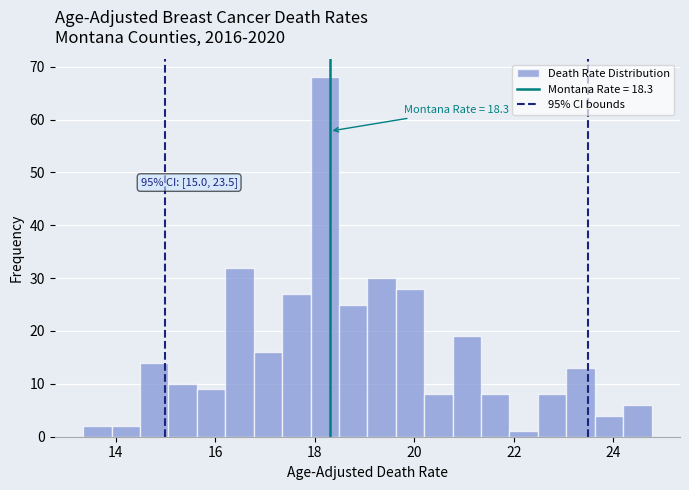

Read against the x-axis, roughly where is the centre of the tallest bar?

18.2